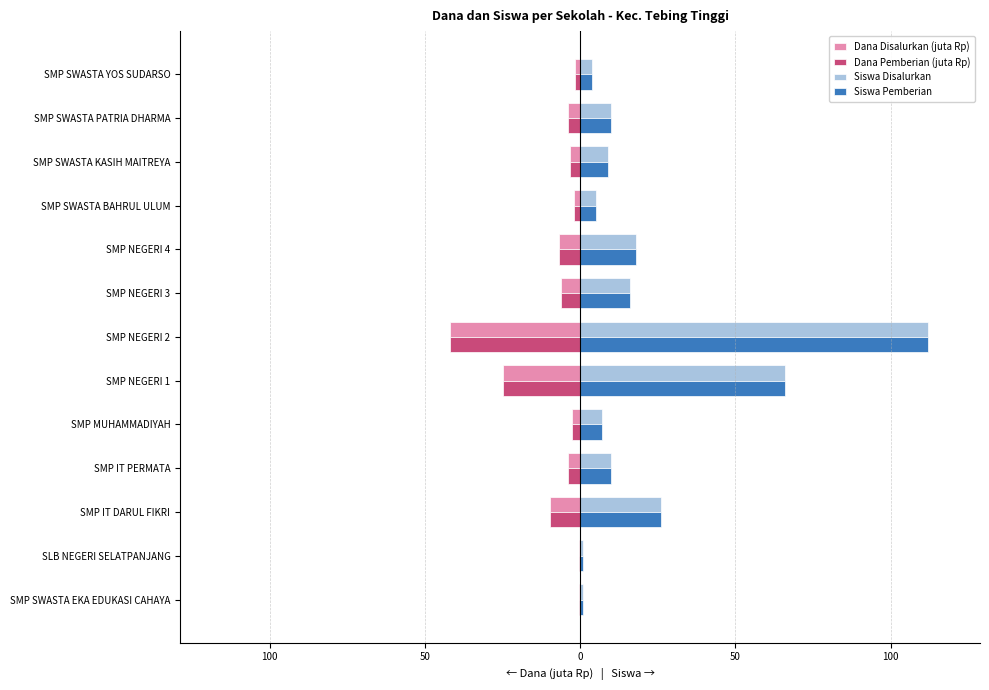

What are all the series names shown in the legend?

Dana Disalurkan (juta Rp), Dana Pemberian (juta Rp), Siswa Disalurkan, Siswa Pemberian